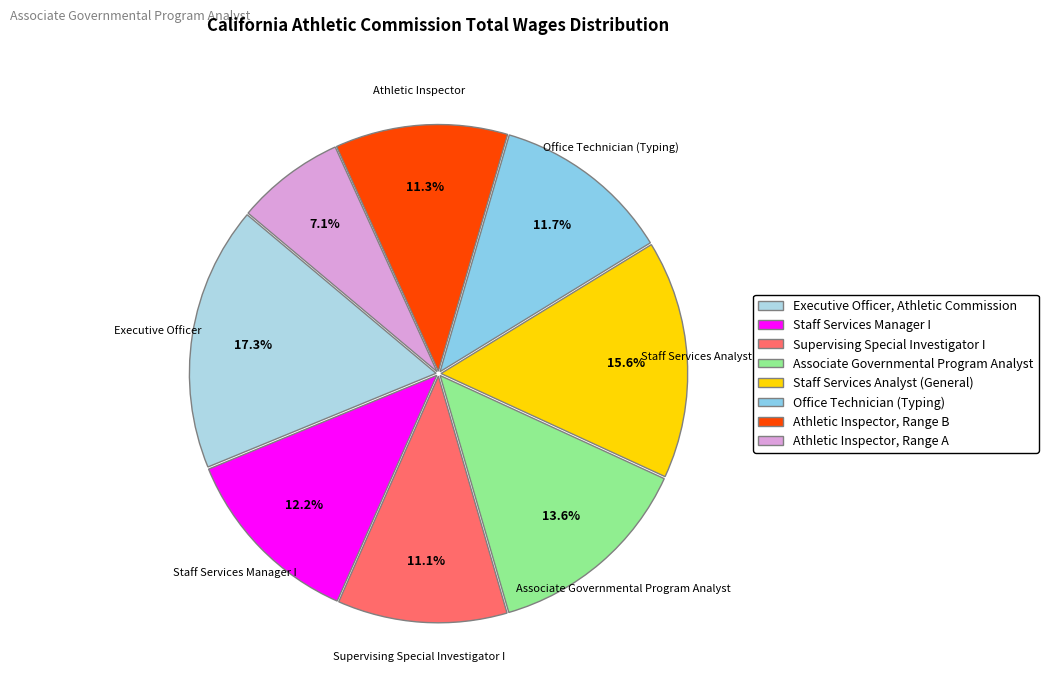

Rank the categories by value from highest to lowest.

Executive Officer, Athletic Commission, Staff Services Analyst (General), Associate Governmental Program Analyst, Staff Services Manager I, Office Technician (Typing), Athletic Inspector, Range B, Supervising Special Investigator I, Athletic Inspector, Range A